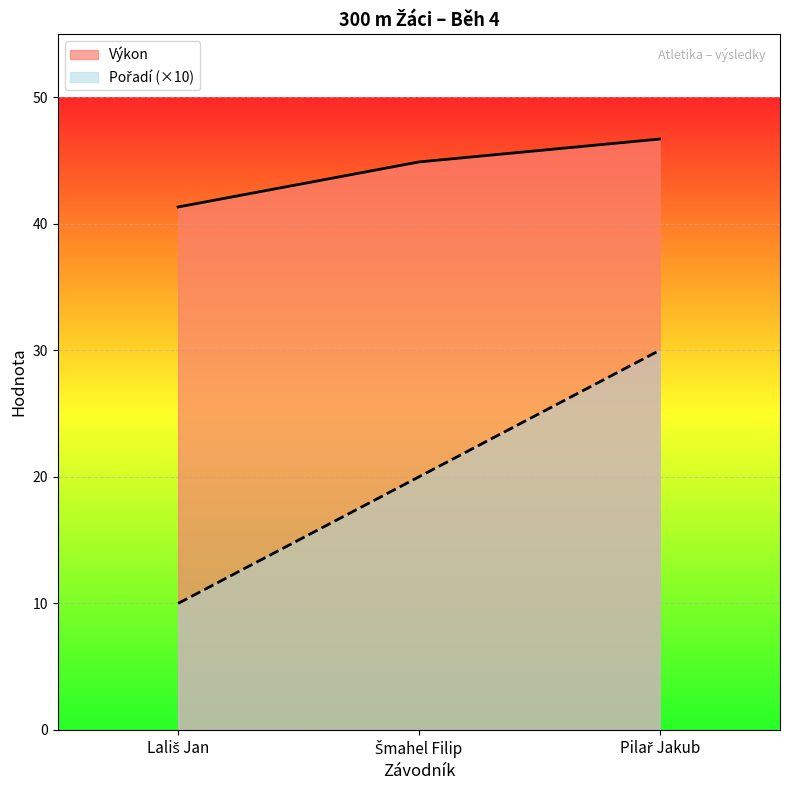

Which series has the widest spread of values?

Pořadí